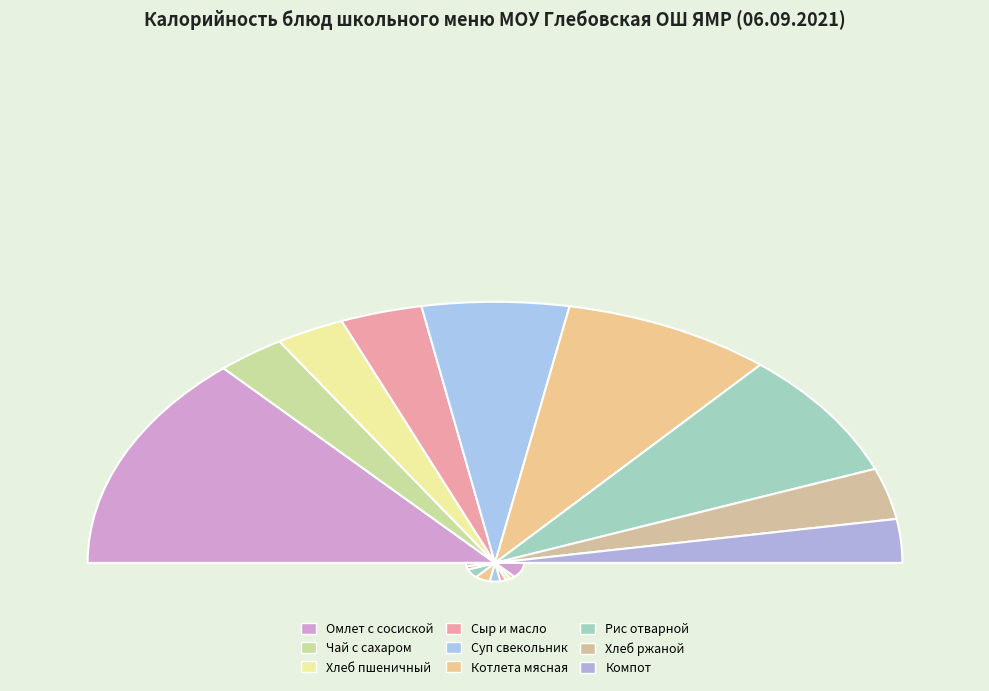

What is the change in value from Омлет натуральный, сосиска отварная to Котлета мясная?

-127